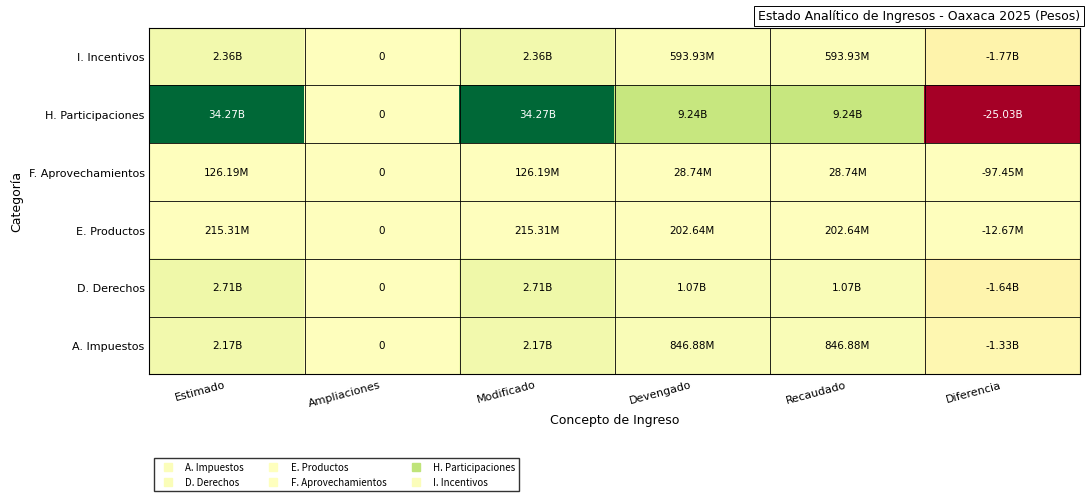

How many values in H. Participaciones are above zero?

4